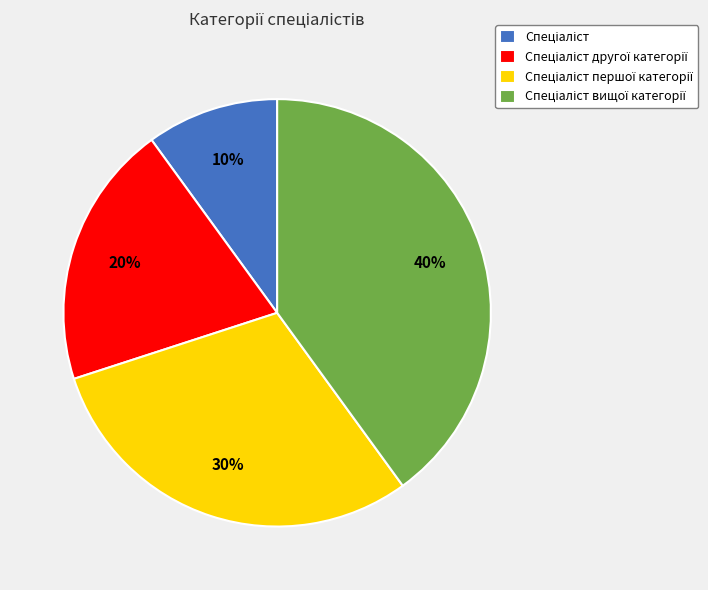

Is there any slice that represents more than half of the pie?

No